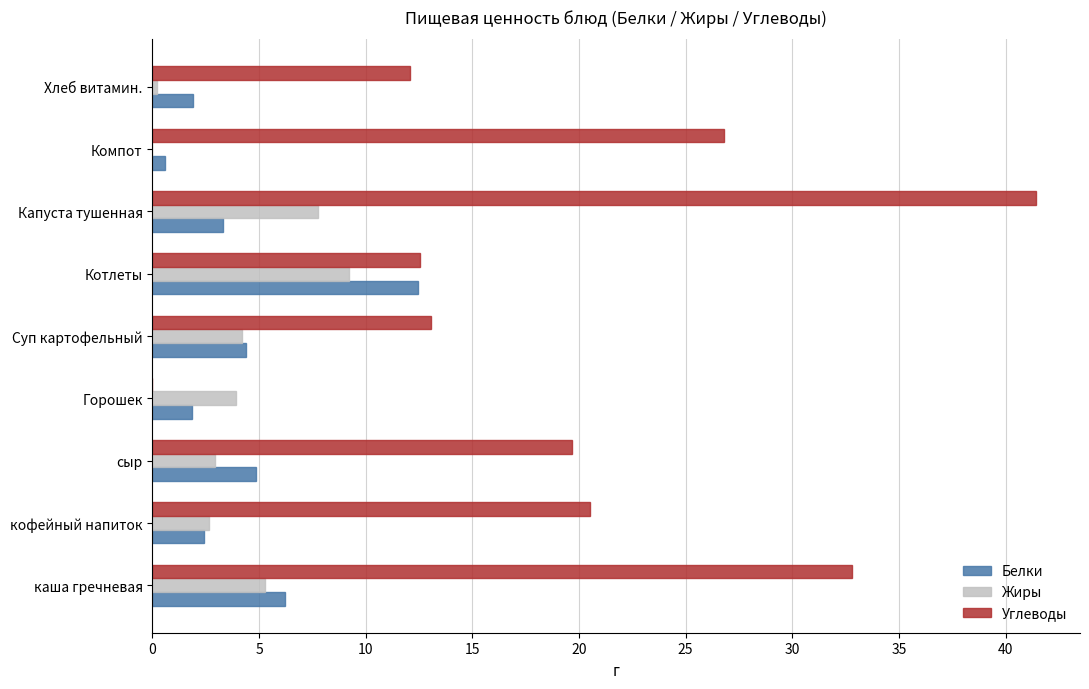

The value of Белки at Хлеб витамин. is 1.9. True or false?

True